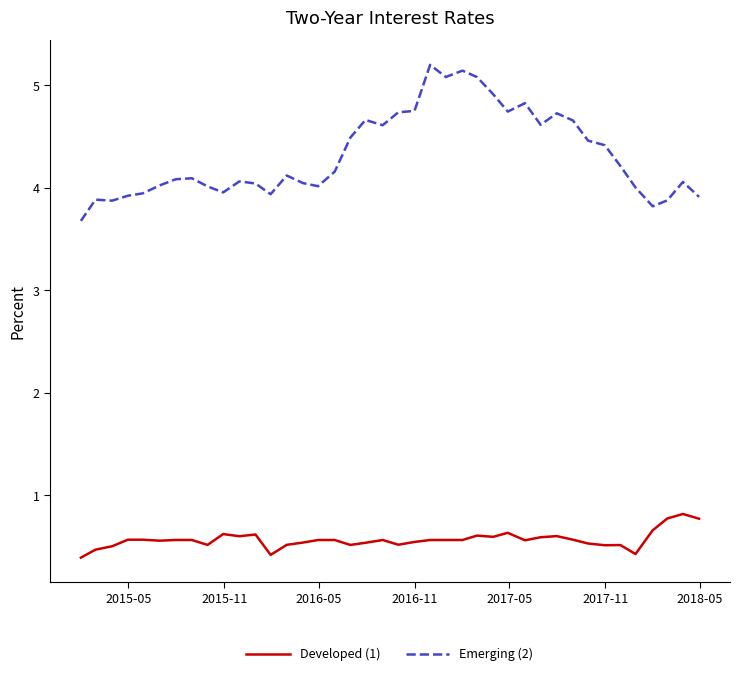

True or false: Emerging (2) and Developed (1) cross at least once.

False